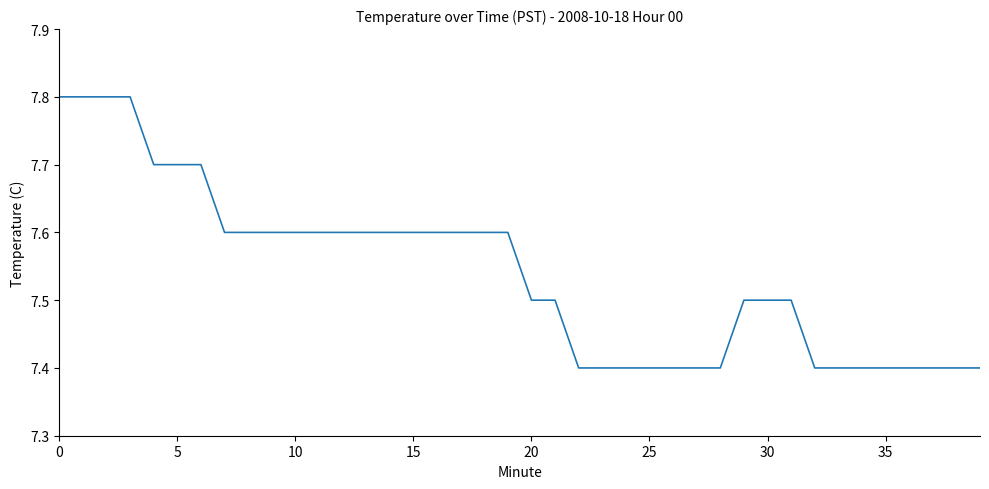

What is the difference between the maximum and minimum values?

0.4